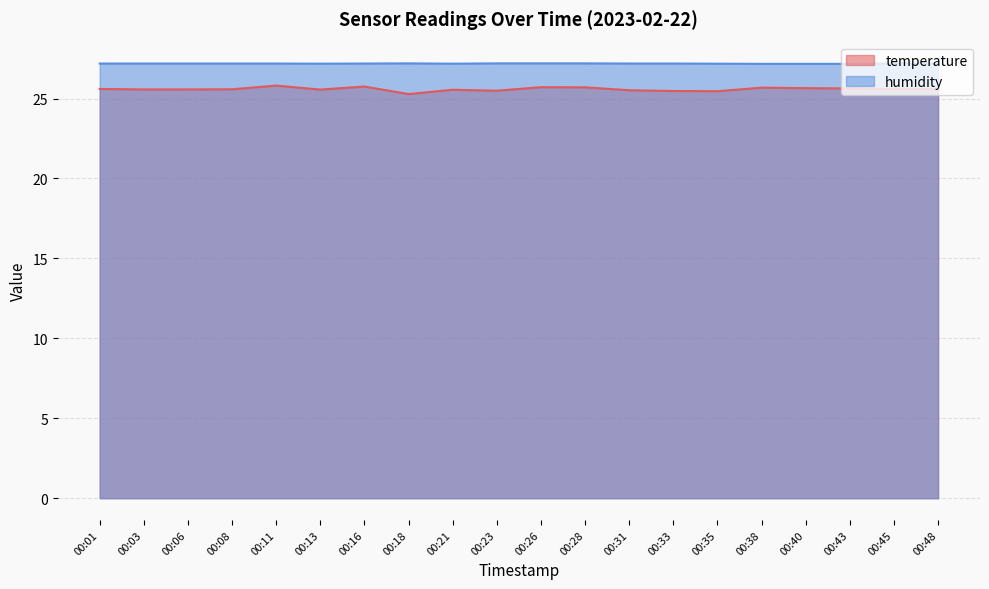

Rank the categories by temperature value from lowest to highest.

00:18, 00:35, 00:33, 00:23, 00:31, 00:21, 00:13, 00:03, 00:06, 00:08, 00:45, 00:01, 00:48, 00:43, 00:40, 00:38, 00:28, 00:26, 00:16, 00:11